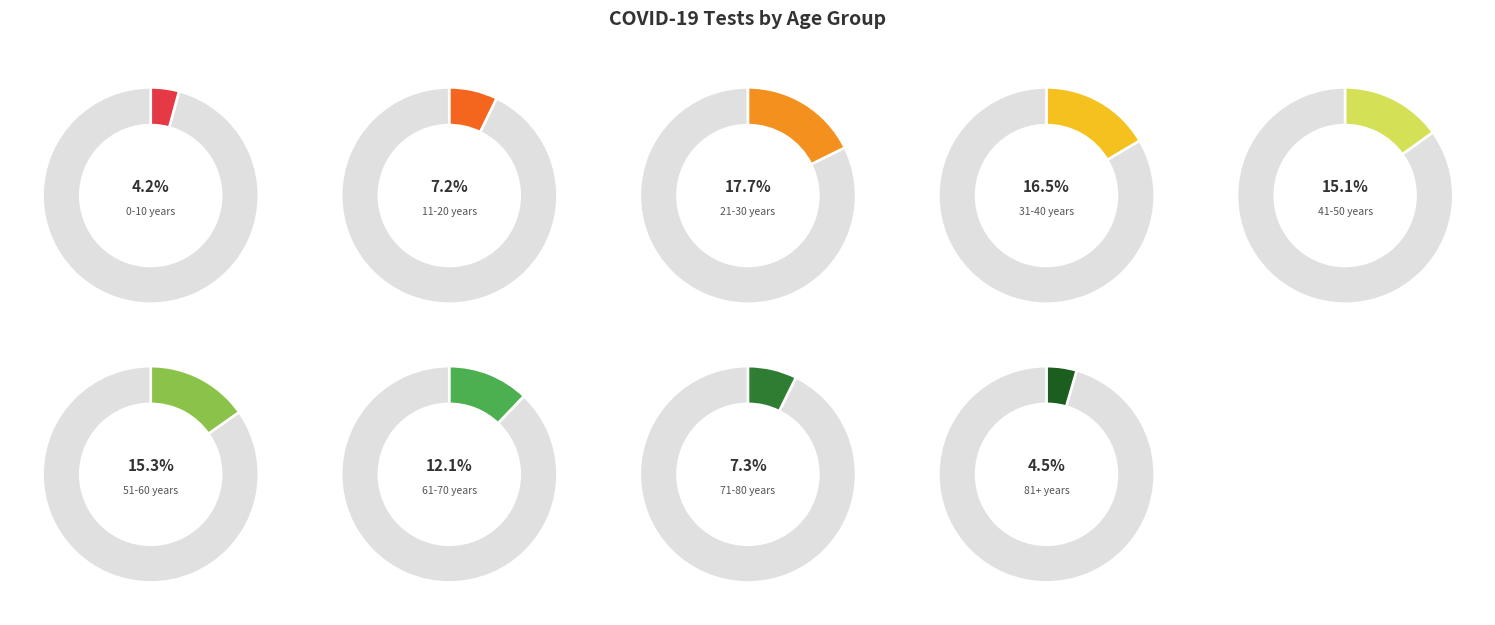

Combined, do 41-50 years and 11-20 years account for over 50%?

No